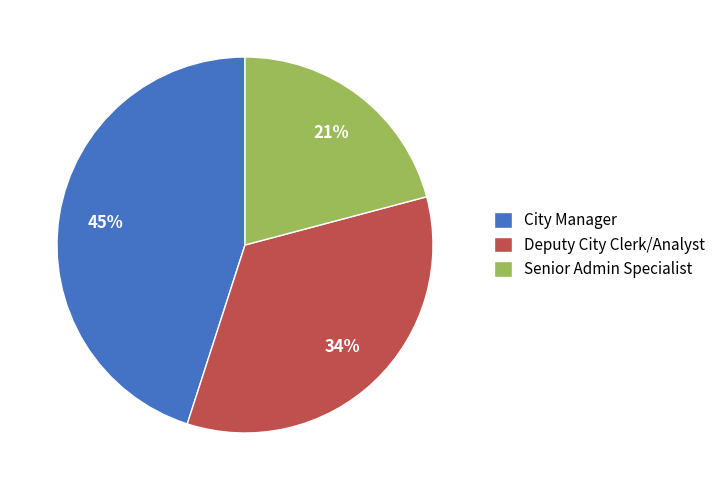

Is there any slice that represents more than half of the pie?

No